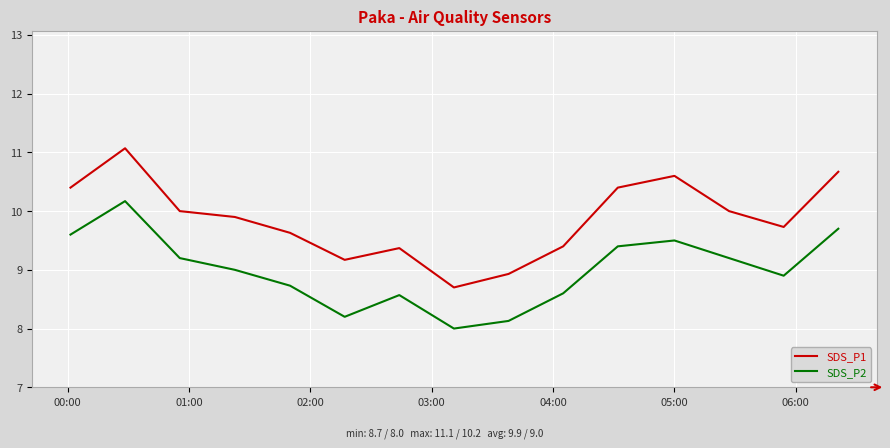

Which series has the largest total across all categories?

SDS_P1